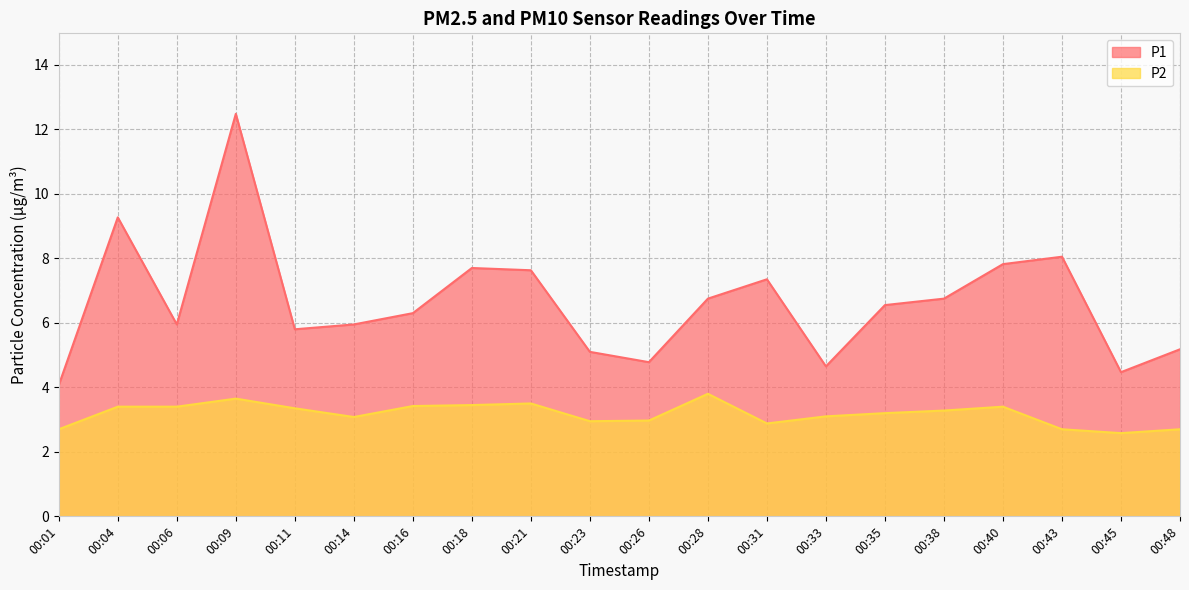

At which category does P1 reach its first local peak?

00:04